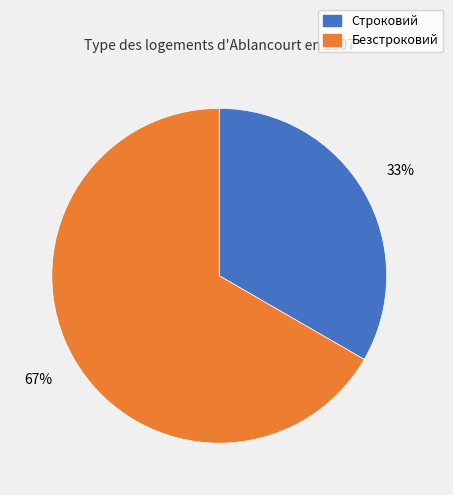

How many slices are in this pie chart?

2